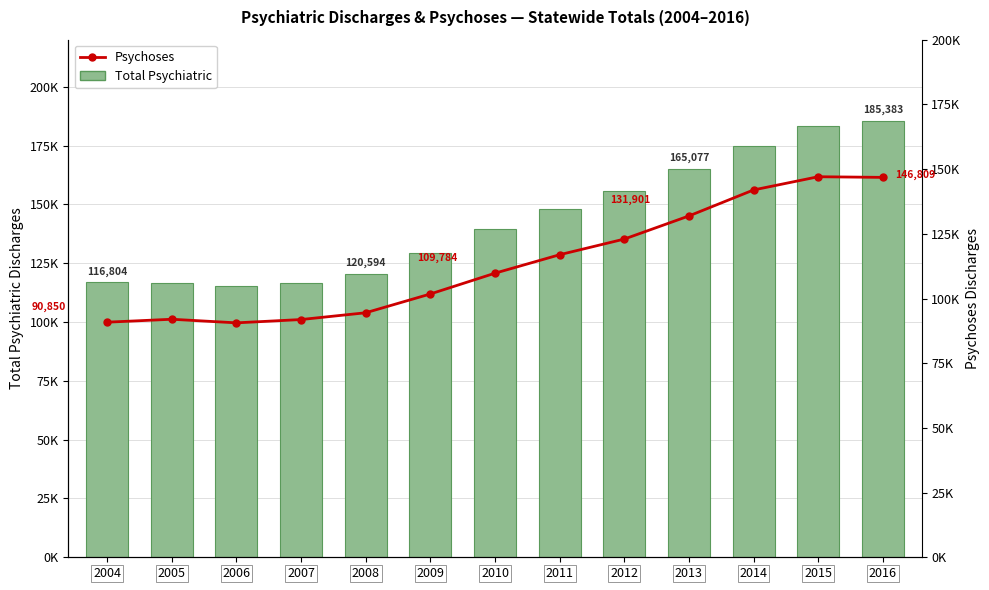

How many values in the Psychoses series are below 109784?

6